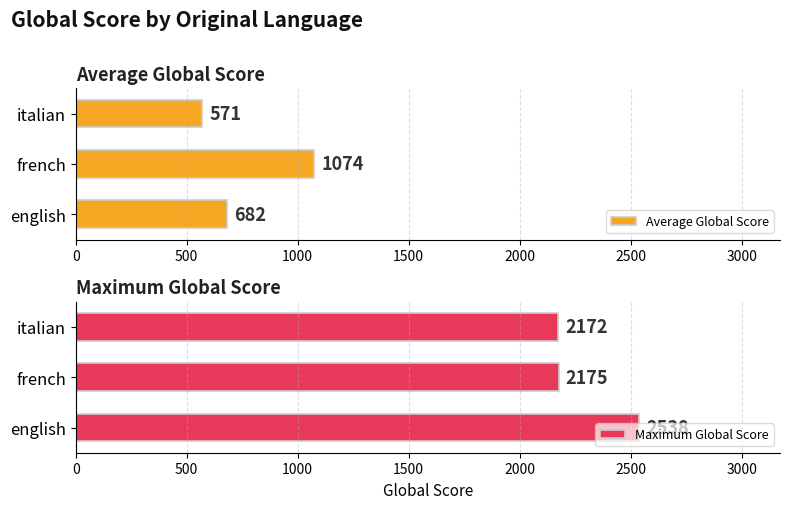

At which label is Maximum Global Score closest to 2355?

french